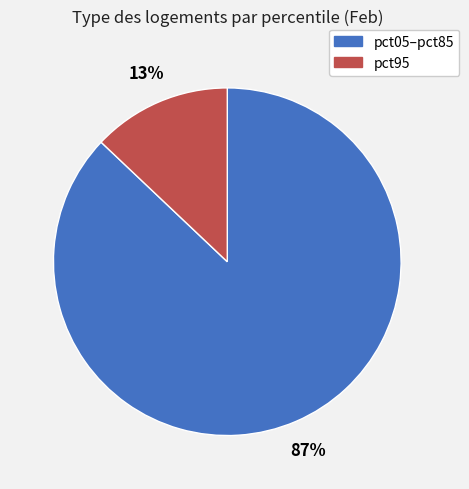

Does pct95 account for over 50% of the chart?

No